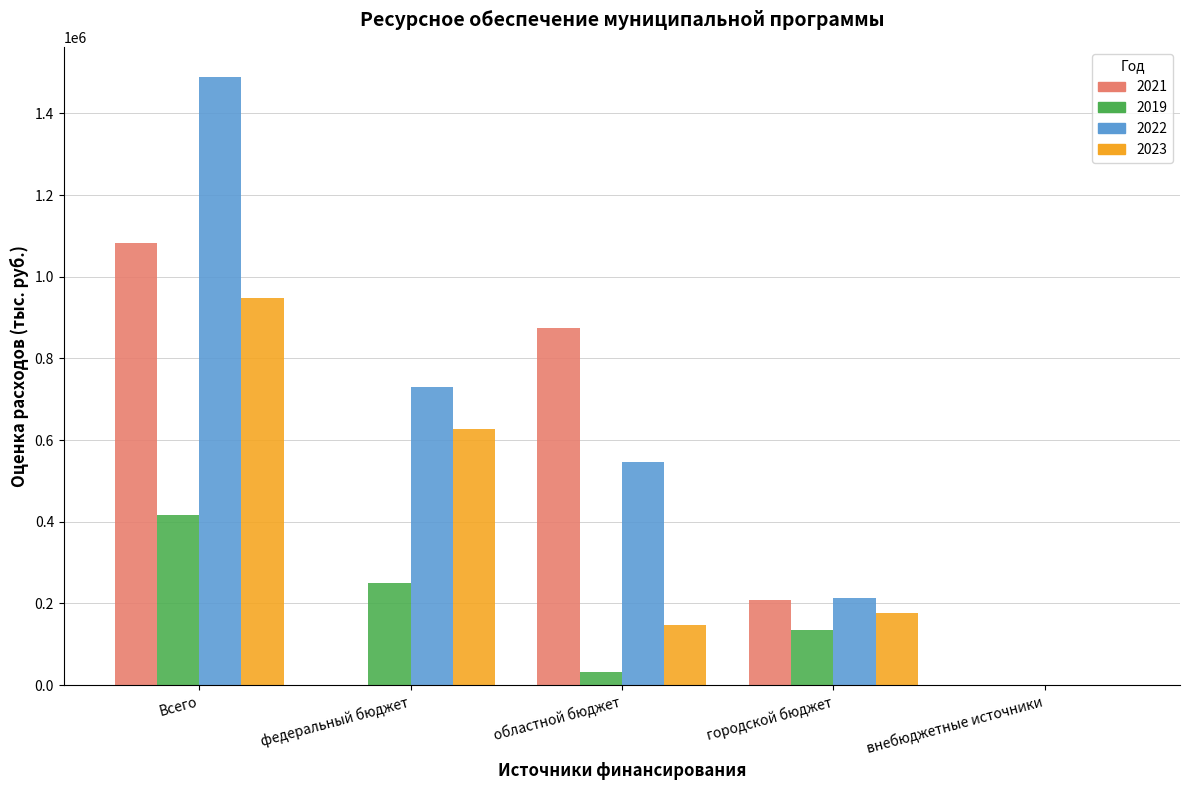

Which category has the highest value in the 2023 series?

Всего